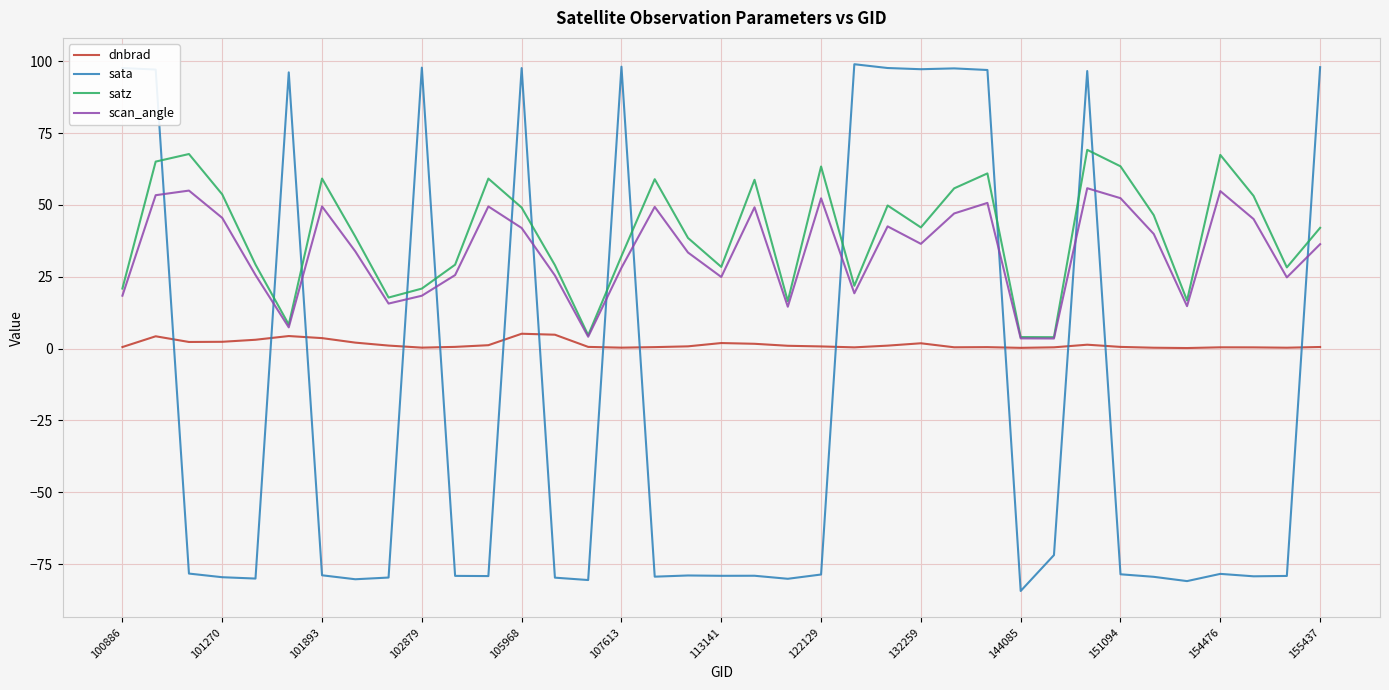

What is the highest value of the dnbrad series?

5.2